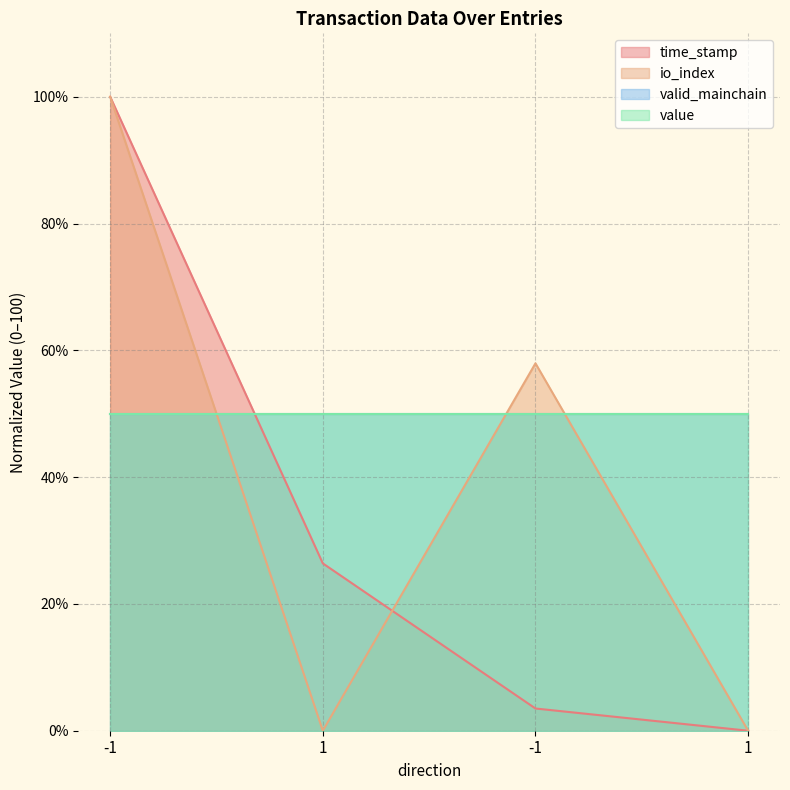

Is the value of time_stamp at 1 greater than the value of io_index at -1?

No